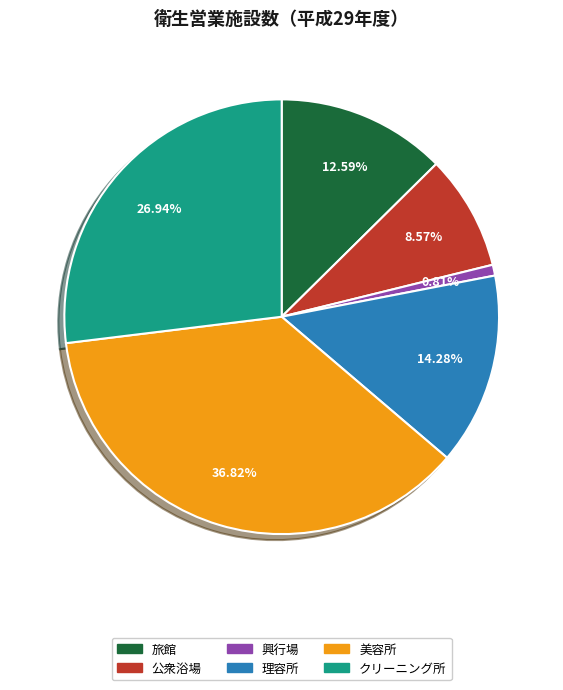

Is there a majority slice in this chart?

No